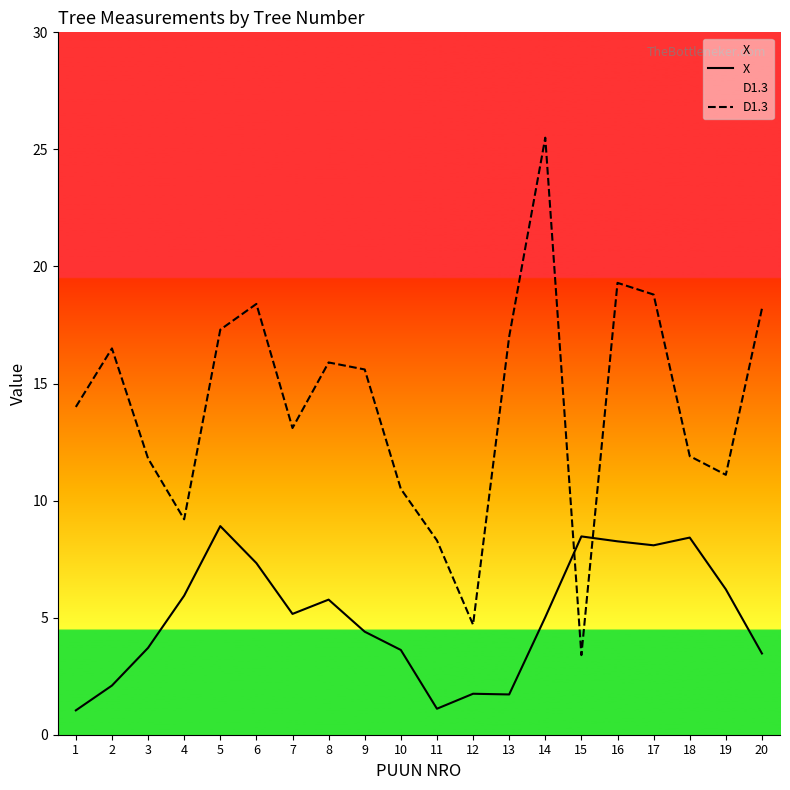

What is the lowest value of the D1.3 series?

3.4